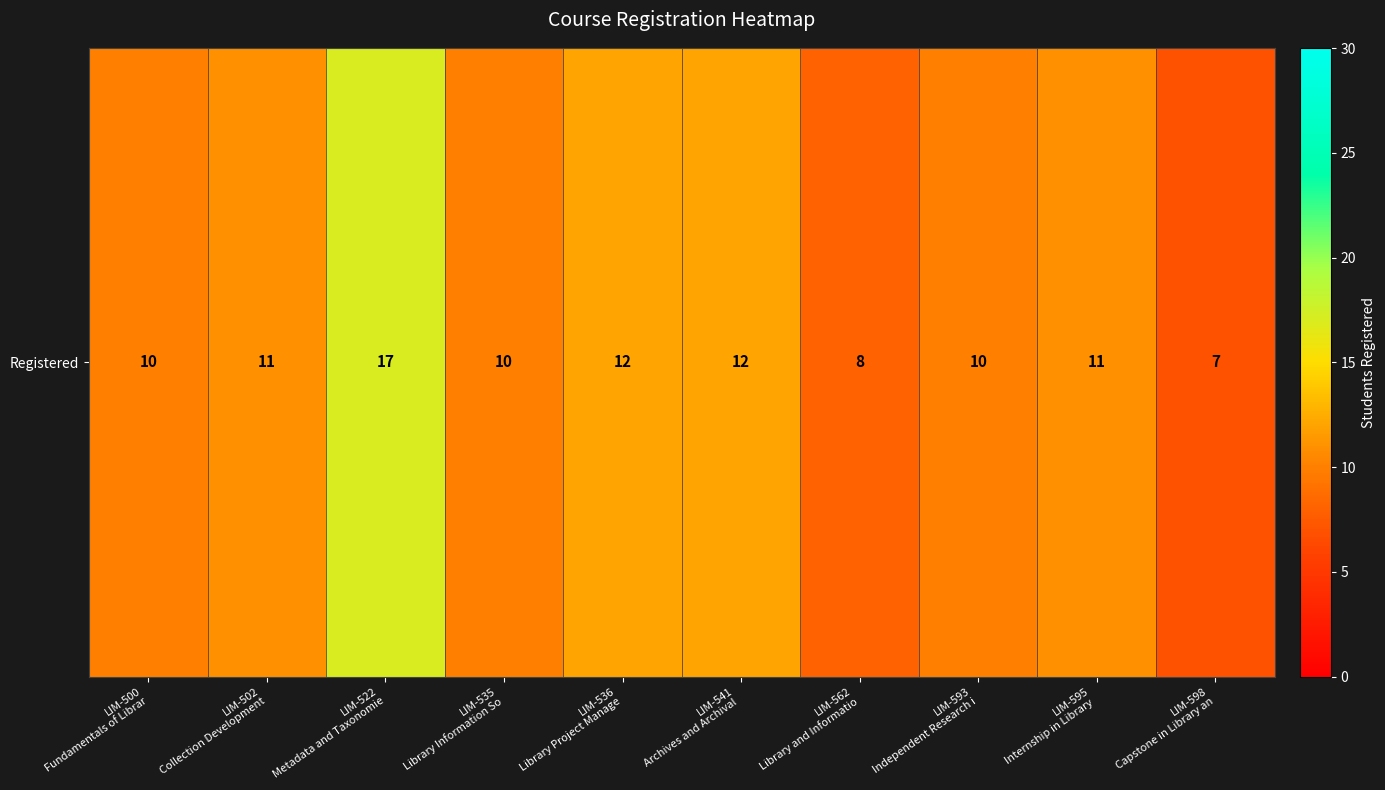

Which category has the lowest value across all series?

LIM-598
Capstone in Library an